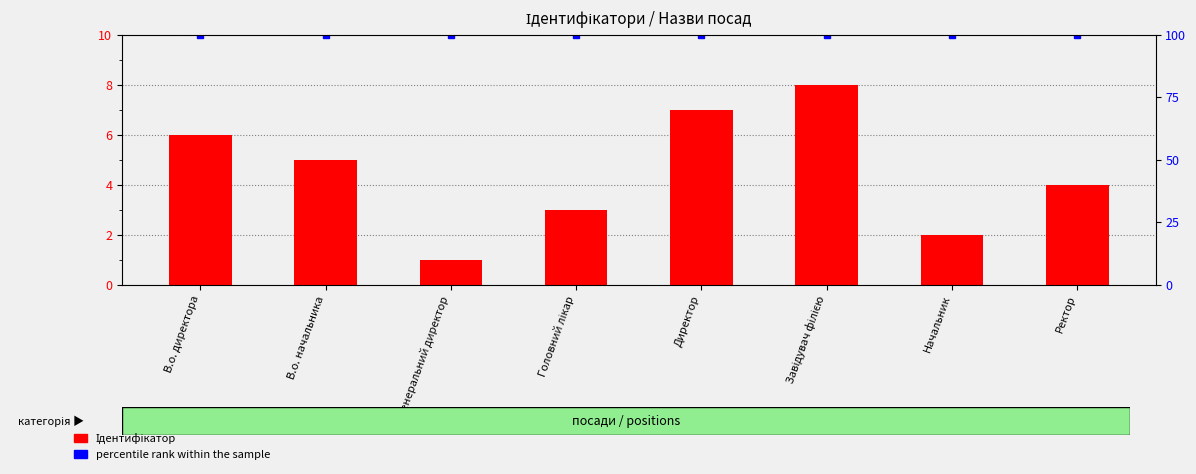

Does the chart contain any negative values?

No